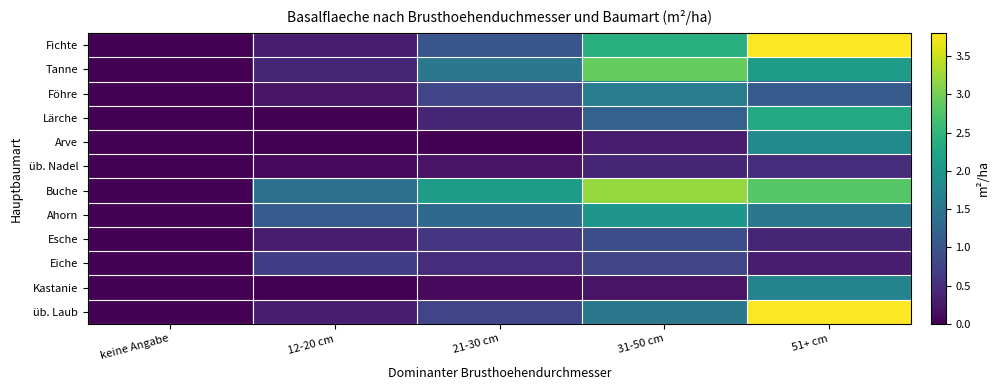

Reading left to right, transcribe all the data shown in this chart.

Fichte: keine Angabe=0.0	12-20 cm=0.3	21-30 cm=1.0	31-50 cm=2.4	51+ cm=3.8
Tanne: keine Angabe=0.0	12-20 cm=0.4	21-30 cm=1.5	31-50 cm=2.9	51+ cm=2.1
Föhre: keine Angabe=0.0	12-20 cm=0.2	21-30 cm=0.8	31-50 cm=1.6	51+ cm=1.1
Lärche: keine Angabe=0.0	12-20 cm=0.0	21-30 cm=0.4	31-50 cm=1.2	51+ cm=2.3
Arve: keine Angabe=0.0	12-20 cm=0.0	21-30 cm=0.0	31-50 cm=0.3	51+ cm=1.8
üb. Nadel: keine Angabe=0.0	12-20 cm=0.1	21-30 cm=0.2	31-50 cm=0.4	51+ cm=0.5
Buche: keine Angabe=0.0	12-20 cm=1.4	21-30 cm=2.1	31-50 cm=3.2	51+ cm=2.8
Ahorn: keine Angabe=0.0	12-20 cm=1.1	21-30 cm=1.3	31-50 cm=2.0	51+ cm=1.5
Esche: keine Angabe=0.0	12-20 cm=0.3	21-30 cm=0.6	31-50 cm=0.9	51+ cm=0.4
Eiche: keine Angabe=0.0	12-20 cm=0.7	21-30 cm=0.5	31-50 cm=0.8	51+ cm=0.3
Kastanie: keine Angabe=0.0	12-20 cm=0.0	21-30 cm=0.1	31-50 cm=0.2	51+ cm=1.7
üb. Laub: keine Angabe=0.0	12-20 cm=0.3	21-30 cm=0.8	31-50 cm=1.5	51+ cm=3.8